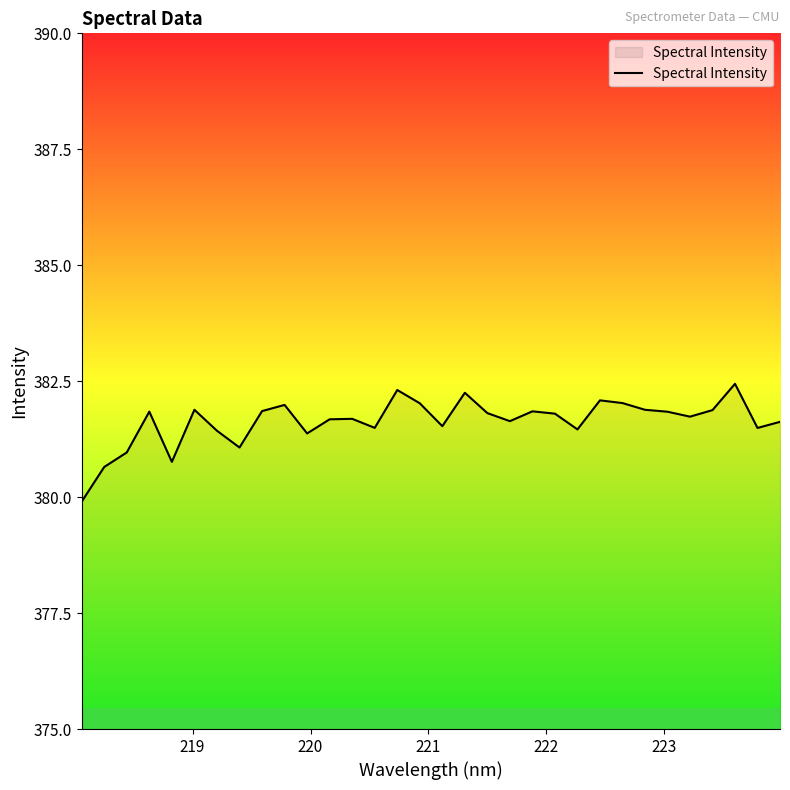

What is the greatest value displayed?

382.4